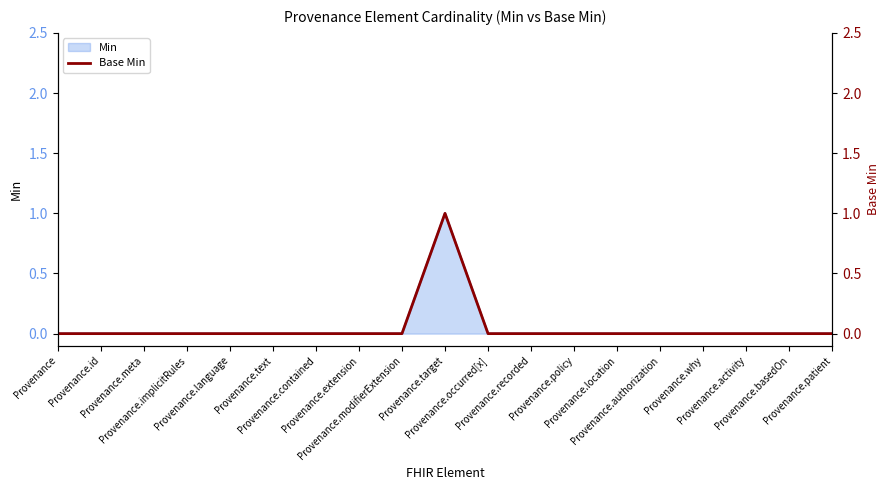

Does the chart display data point markers on the line(s)?

No